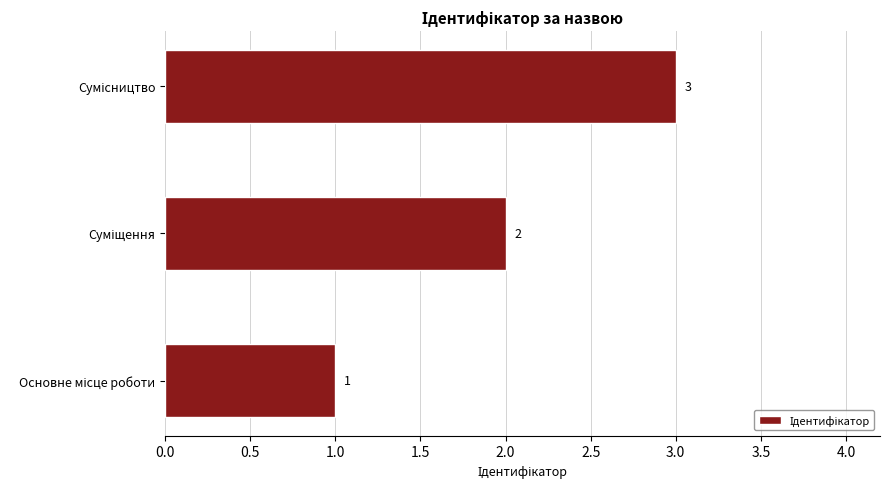

What is the sum of all values?

6